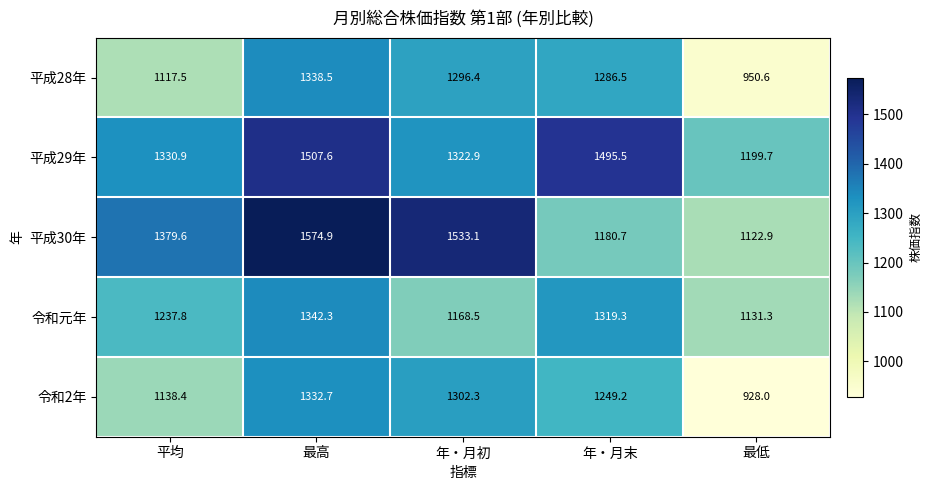

Is it true that 平成29年 equals 445.2 at 最低?

False